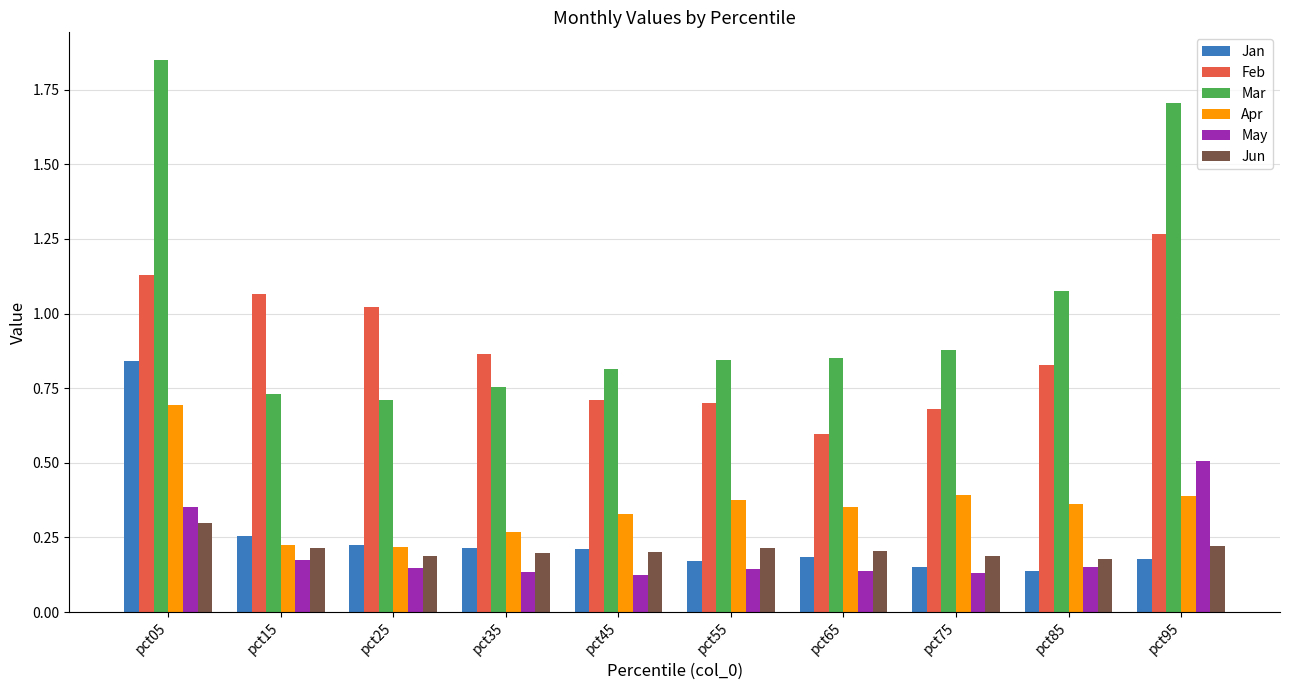

What is the sum of all Jan values?

2.6